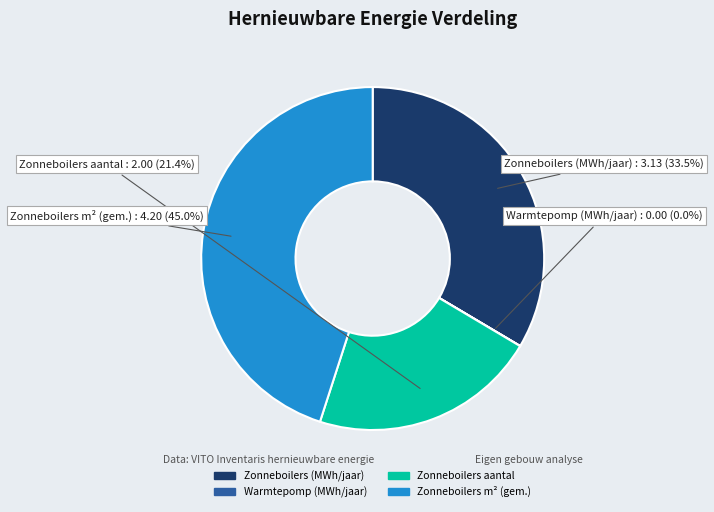

Is there any slice that represents more than half of the pie?

No